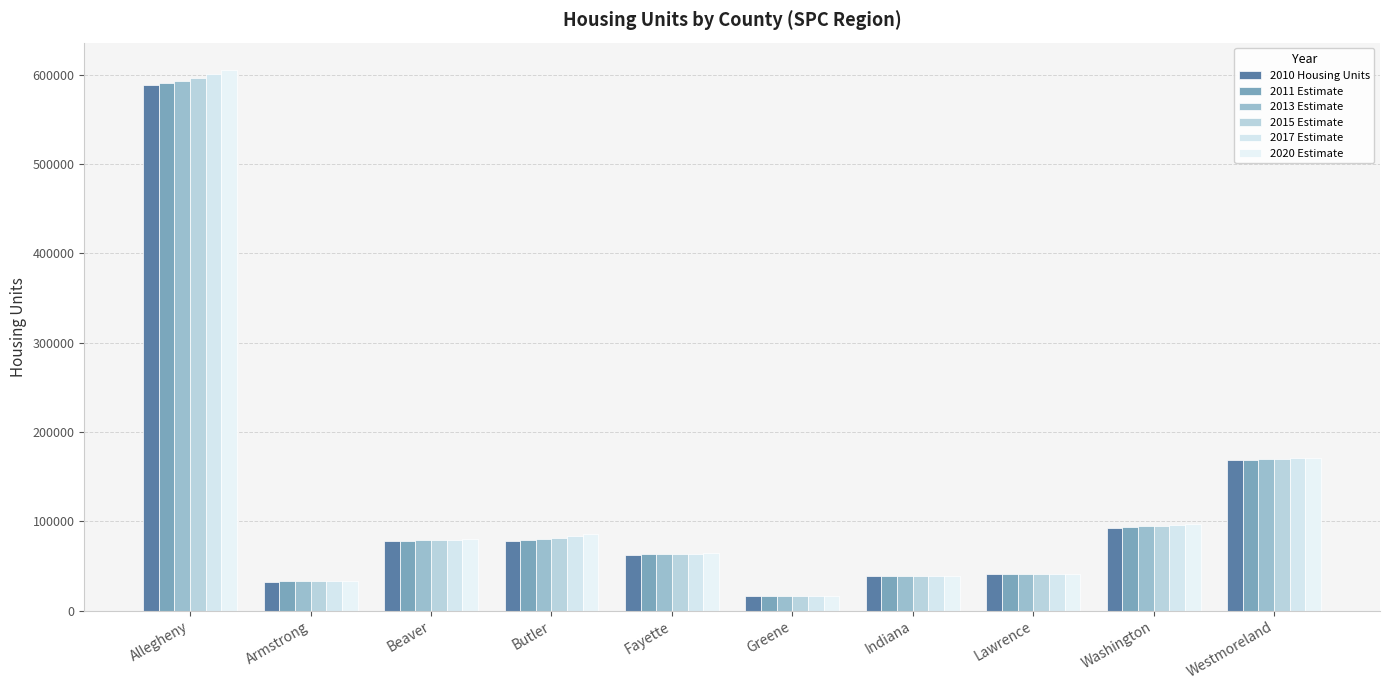

What value does the 2013 Estimate series have at Armstrong, to the nearest 100?

32800